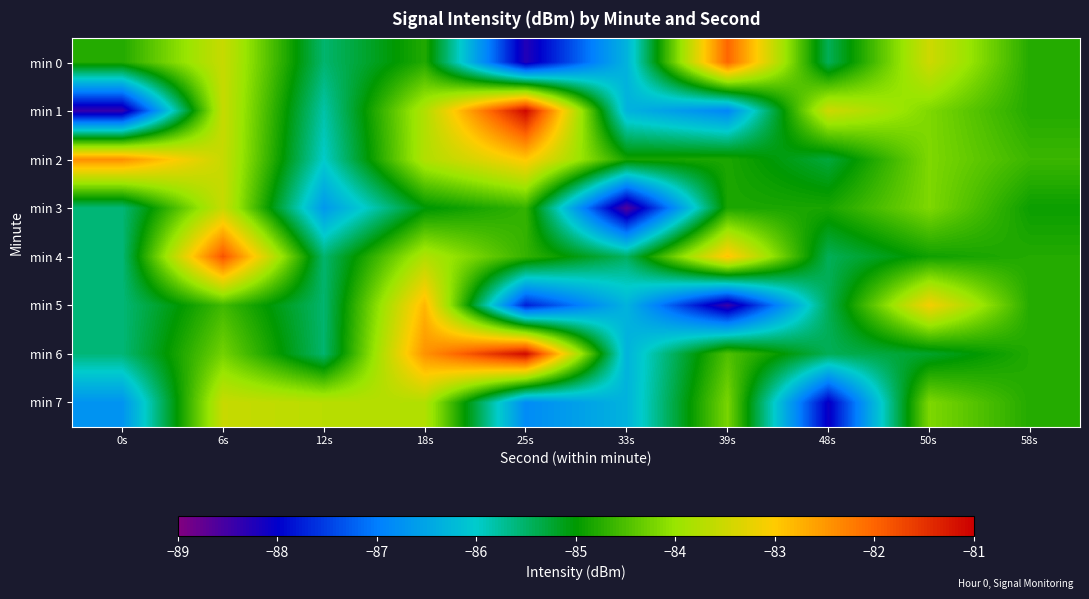

Which label corresponds to the largest value in the chart?

25s